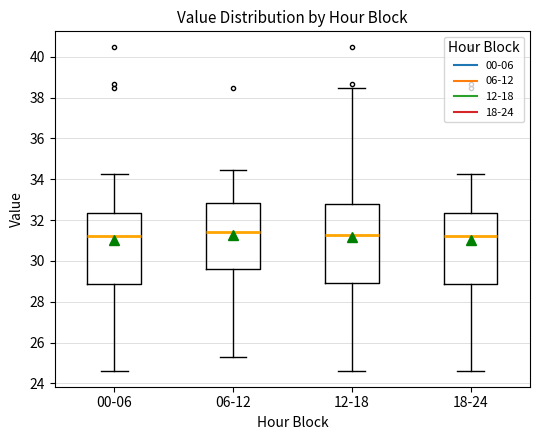

Which box is the tallest, from its lower edge to its upper edge?

12-18